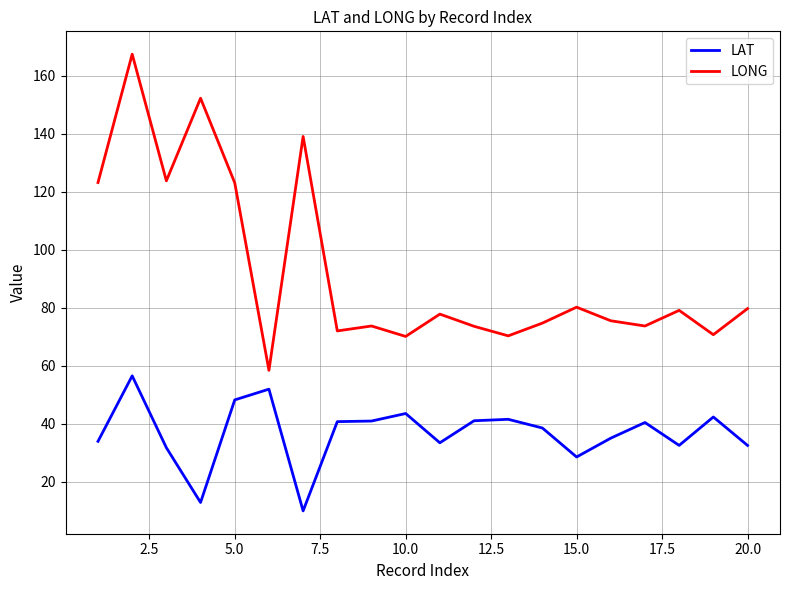

How many interior local peaks does the LONG series have?

7